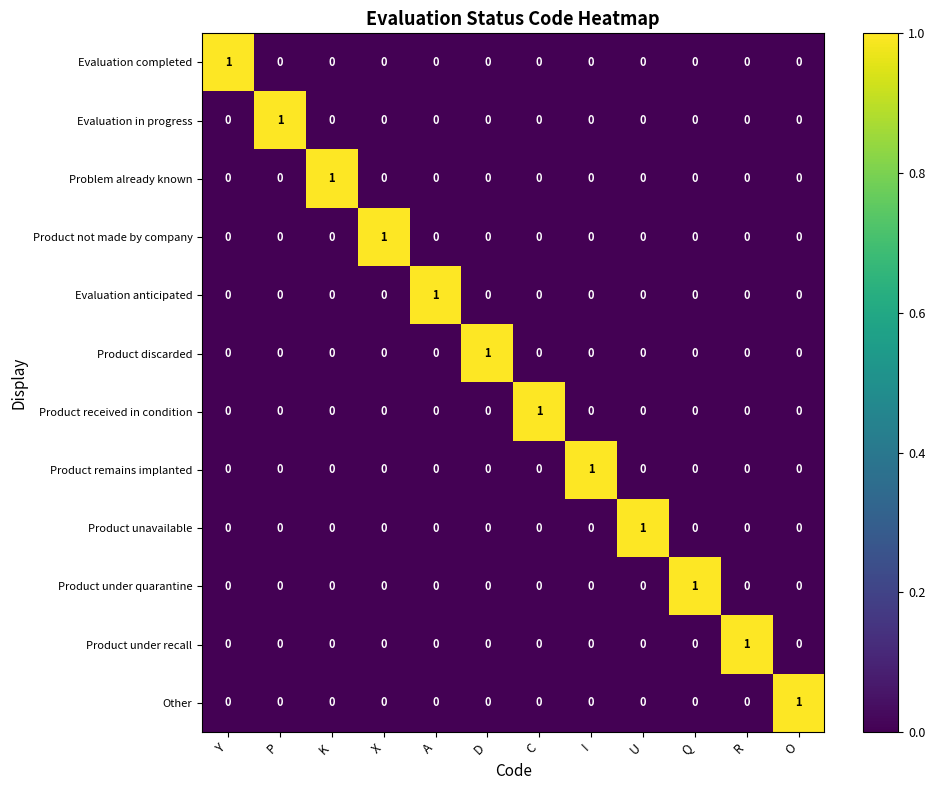

At how many categories does at least one series exceed 0?

12